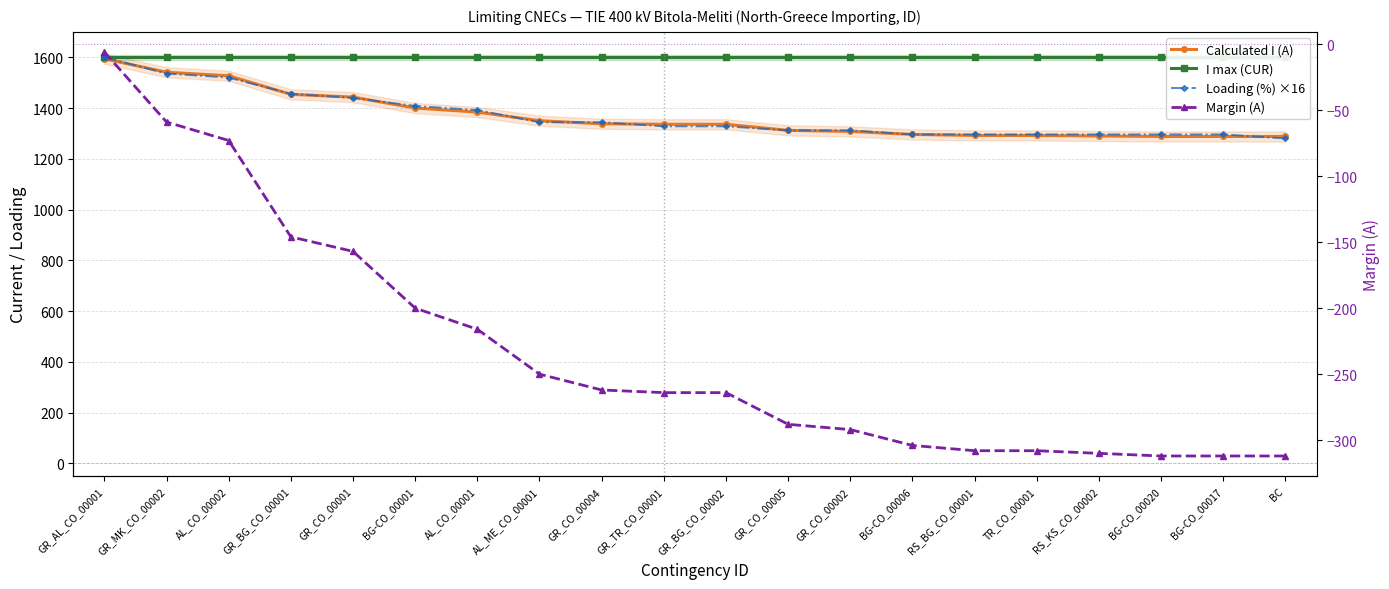

How many series are shown in this chart?

4